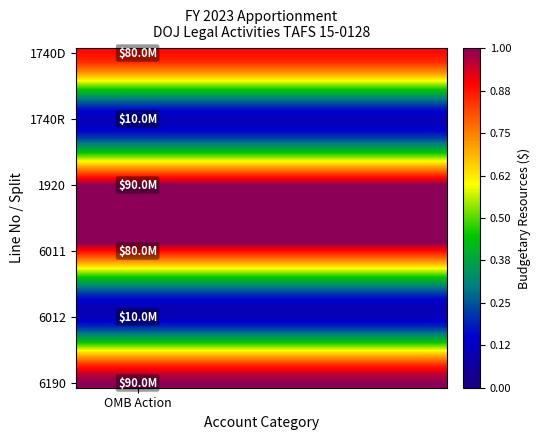

How many distinct data groups are displayed?

36